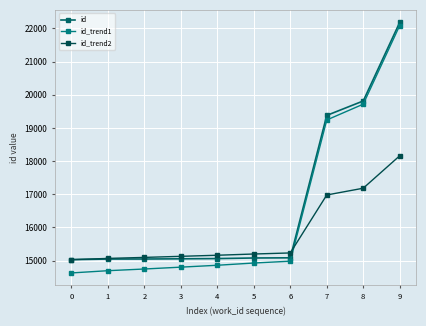

Is the value of id_trend2 at 3 greater than the value of id at 4?

Yes